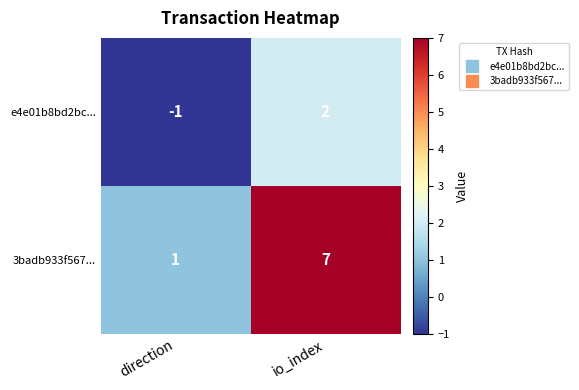

At which category does the chart reach its minimum across all series?

direction